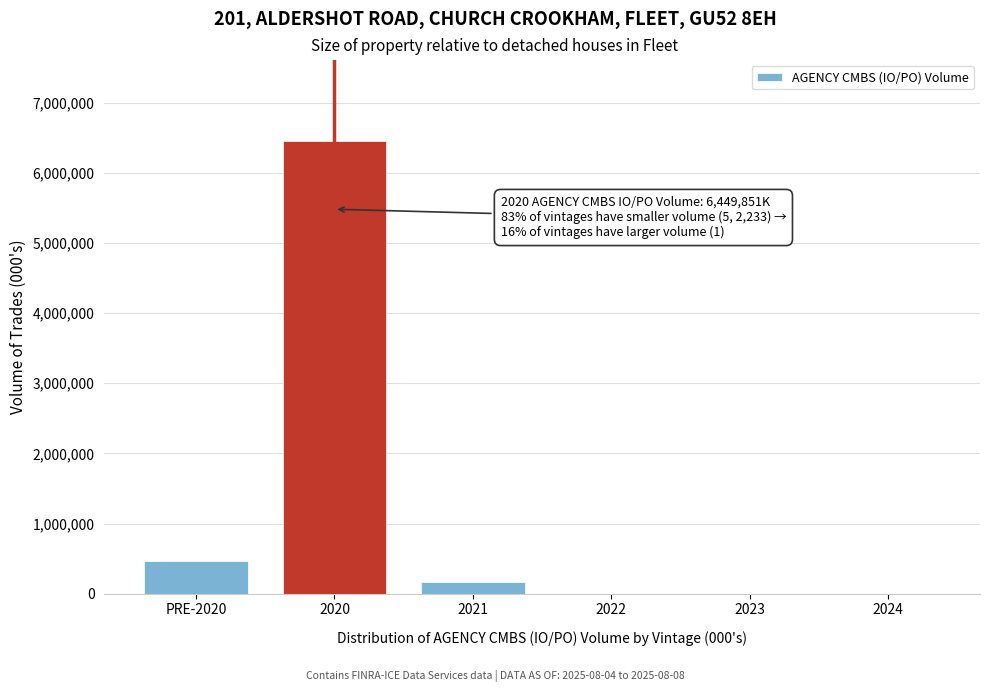

Reading left to right, transcribe all the data shown in this chart.

PRE-2020=463063.4	2020=6449850.9	2021=165048.1	2022=0.0	2023=0.0	2024=0.0